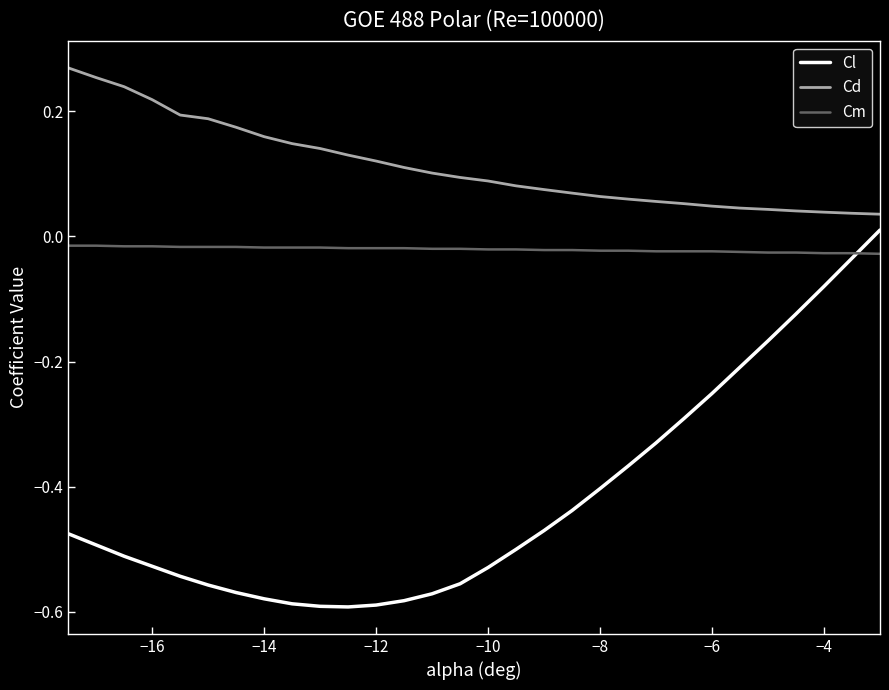

True or false: Cm and Cd cross at least once.

False